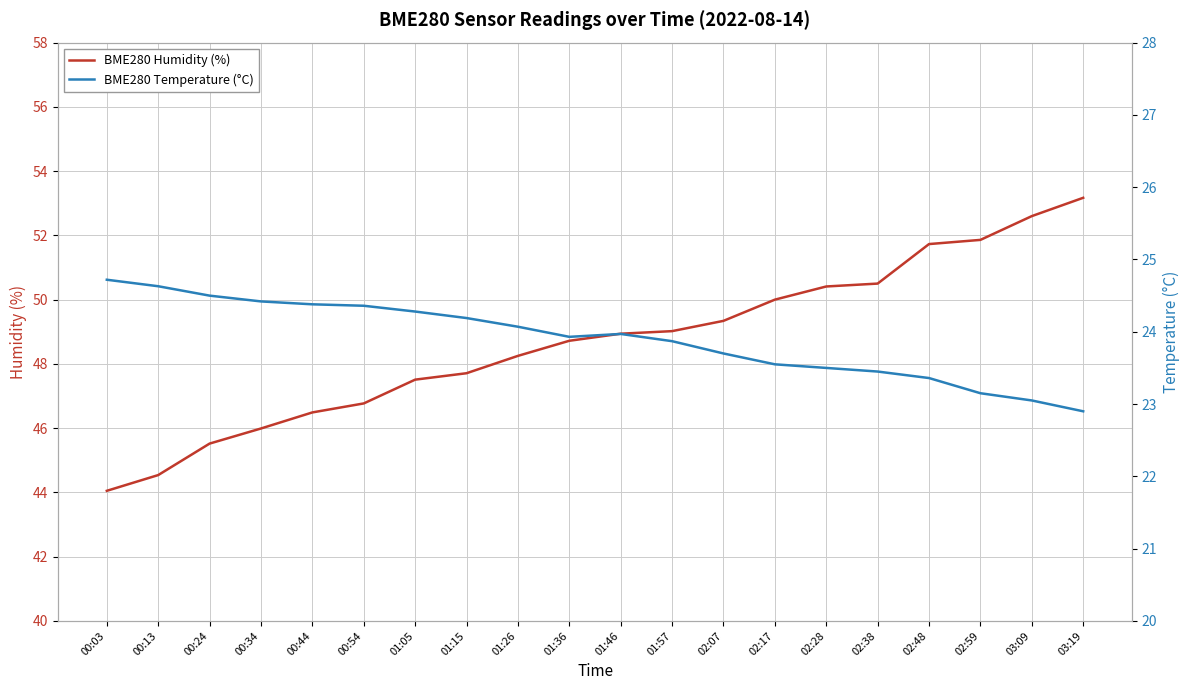

List the labels in order of BME280 Humidity (%) value, smallest first.

00:03, 00:13, 00:24, 00:34, 00:44, 00:54, 01:05, 01:15, 01:26, 01:36, 01:46, 01:57, 02:07, 02:17, 02:28, 02:38, 02:48, 02:59, 03:09, 03:19